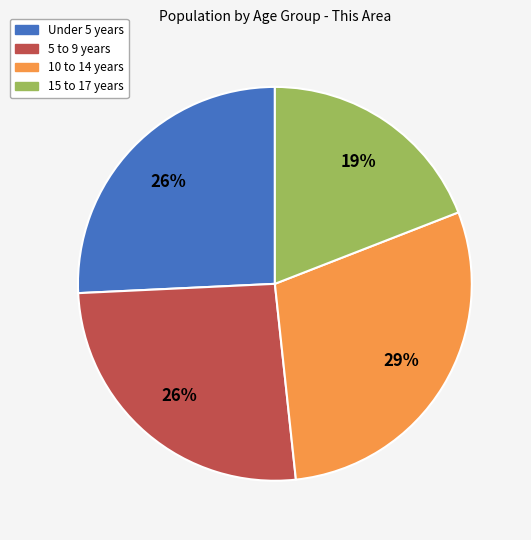

What percentage is the 5 to 9 years slice, to the nearest percent?

26%